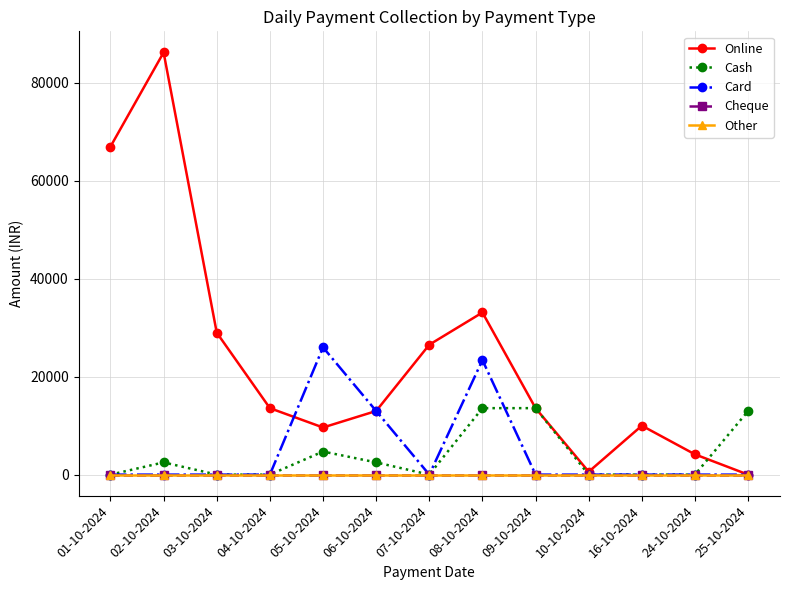

Is this an area chart (filled region under the line)?

No